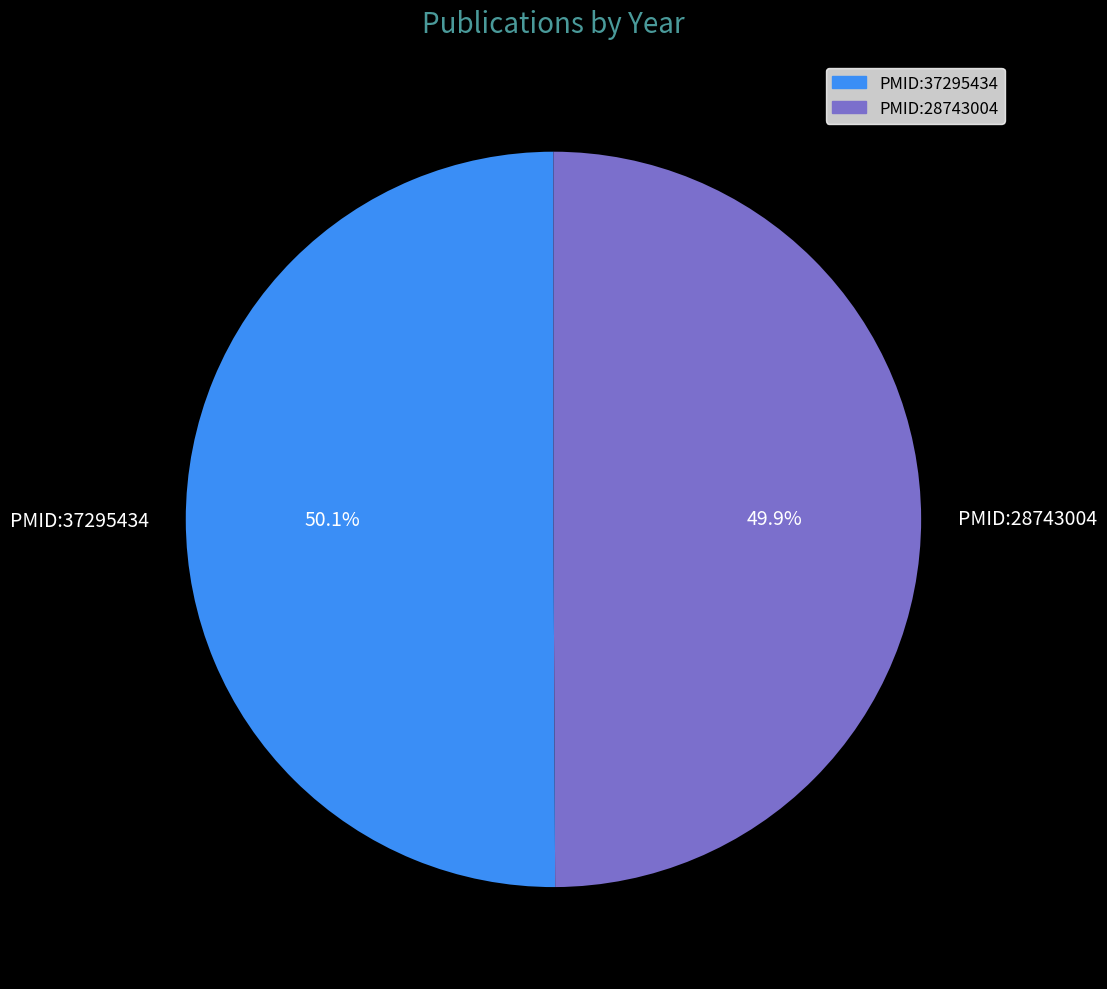

To the nearest percent, what is the average slice percentage?

50%